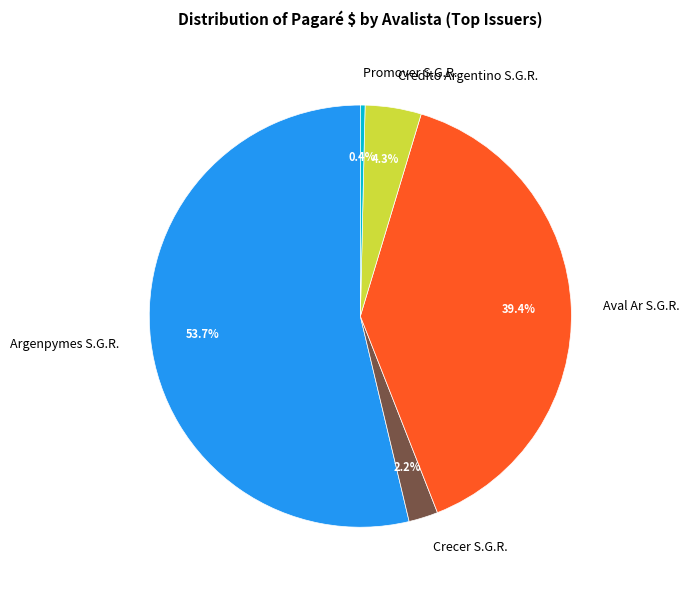

What is the largest slice in the pie chart?

Argenpymes S.G.R.